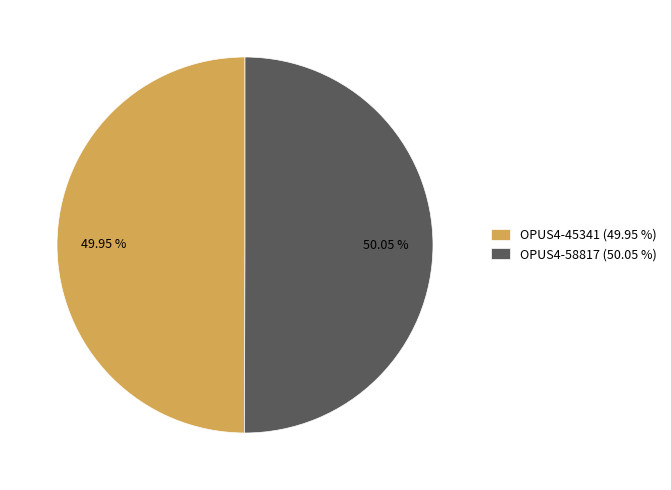

Count the number of slices in the pie.

2